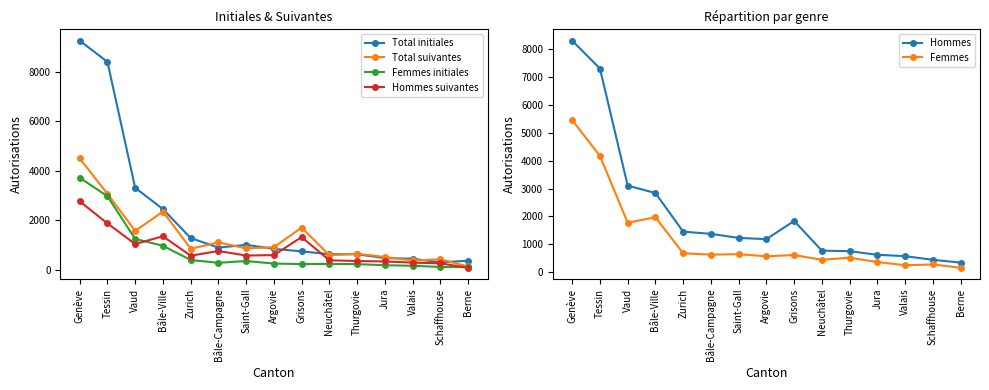

At how many categories does at least one series exceed 6383?

2